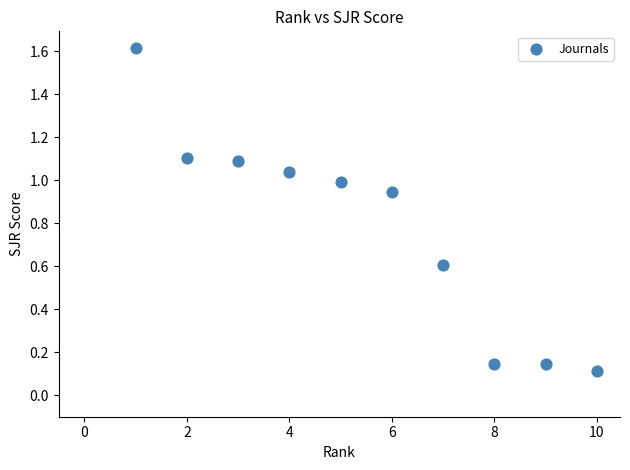

What is the average X value?

5.5